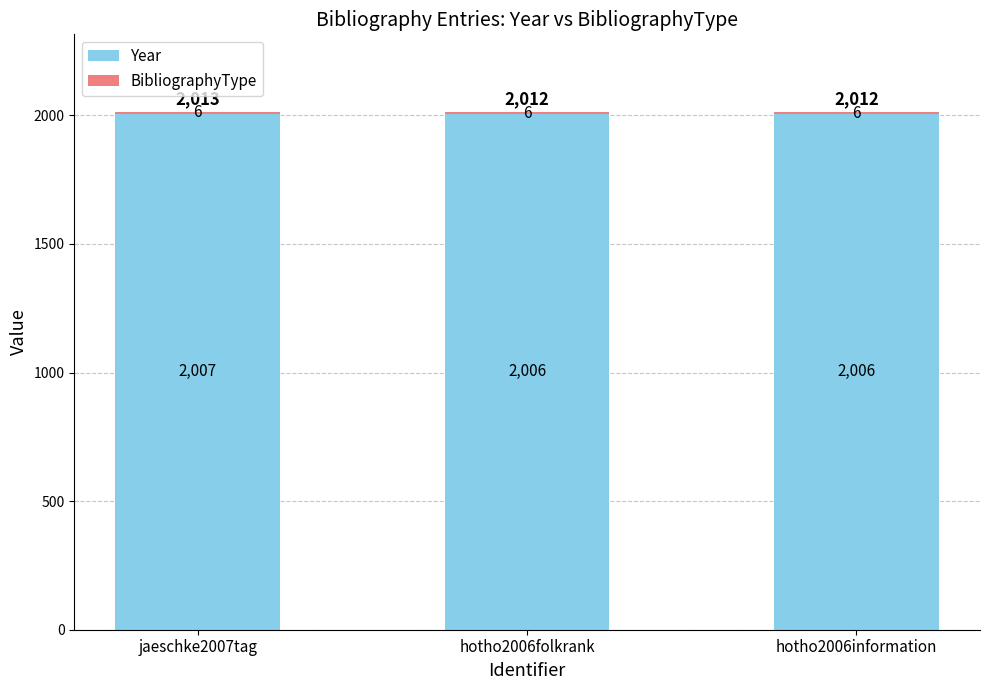

Does the chart contain stacked bars?

Yes